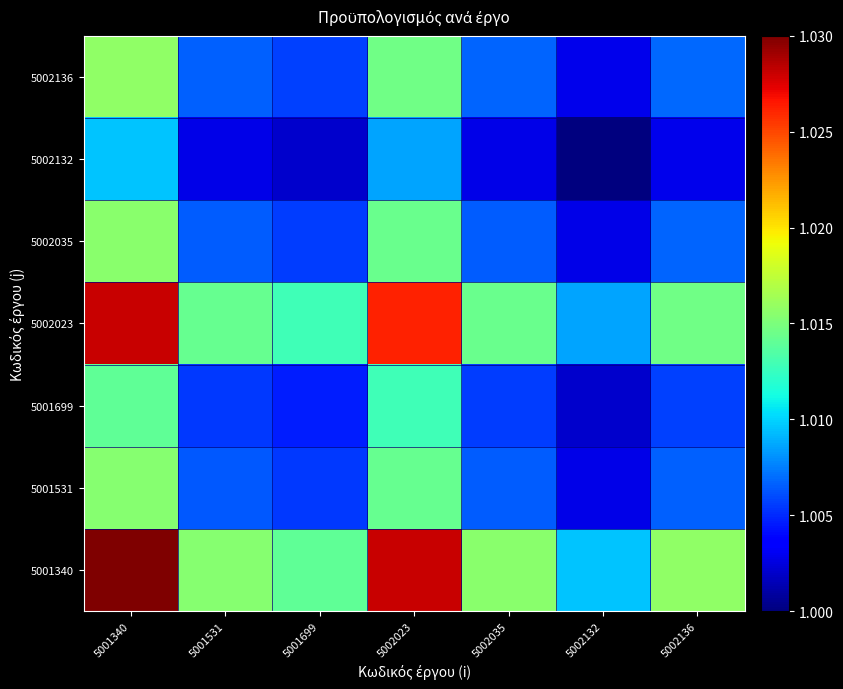

Reading left to right, what are all the values shown in this chart?

5001340: 5001340=1.0	5001531=1.0	5001699=1.0	5002023=1.0	5002035=1.0	5002132=1.0	5002136=1.0
5001531: 5001340=1.0	5001531=1.0	5001699=1.0	5002023=1.0	5002035=1.0	5002132=1.0	5002136=1.0
5001699: 5001340=1.0	5001531=1.0	5001699=1.0	5002023=1.0	5002035=1.0	5002132=1.0	5002136=1.0
5002023: 5001340=1.0	5001531=1.0	5001699=1.0	5002023=1.0	5002035=1.0	5002132=1.0	5002136=1.0
5002035: 5001340=1.0	5001531=1.0	5001699=1.0	5002023=1.0	5002035=1.0	5002132=1.0	5002136=1.0
5002132: 5001340=1.0	5001531=1.0	5001699=1.0	5002023=1.0	5002035=1.0	5002132=1.0	5002136=1.0
5002136: 5001340=1.0	5001531=1.0	5001699=1.0	5002023=1.0	5002035=1.0	5002132=1.0	5002136=1.0